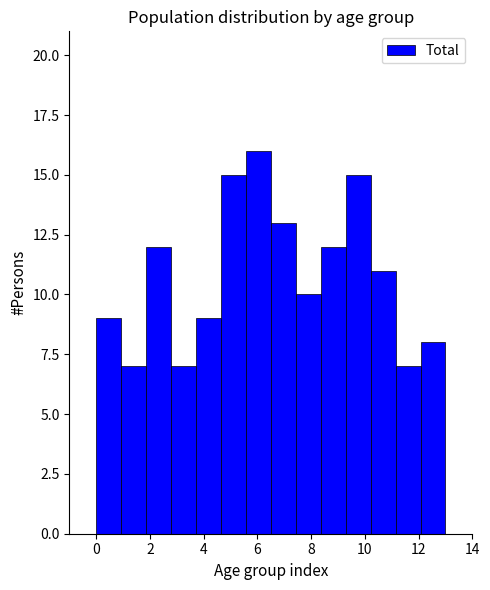

How tall is the bar that spans 5.6 to 6.6 on the x-axis? Neither the bar edges nor the heights are printed on the chart, so give them approximately, as read against the axes.

16